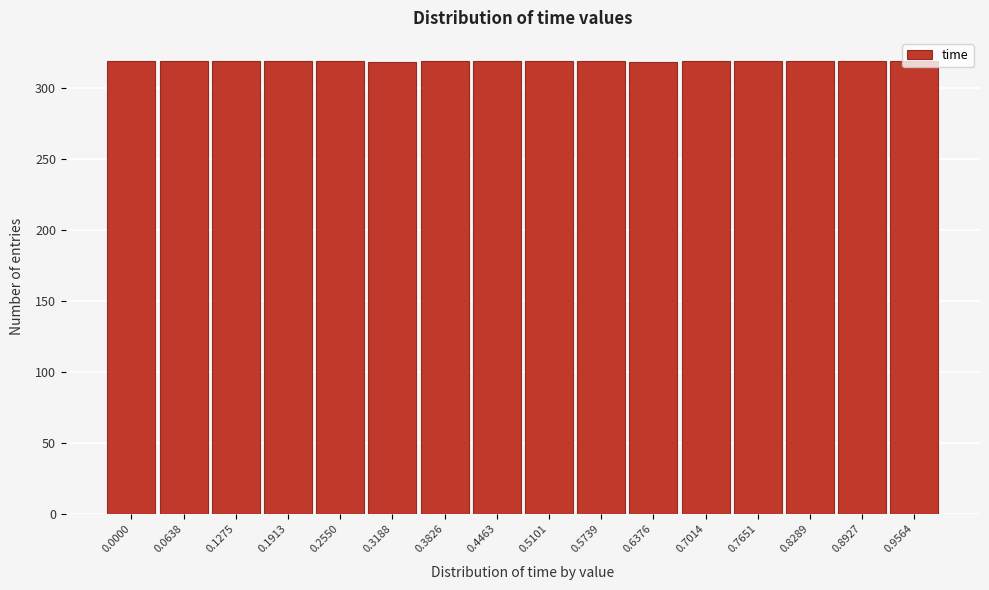

What is the ratio of the value at 0.6376 to the value at 0.3826?

1.0